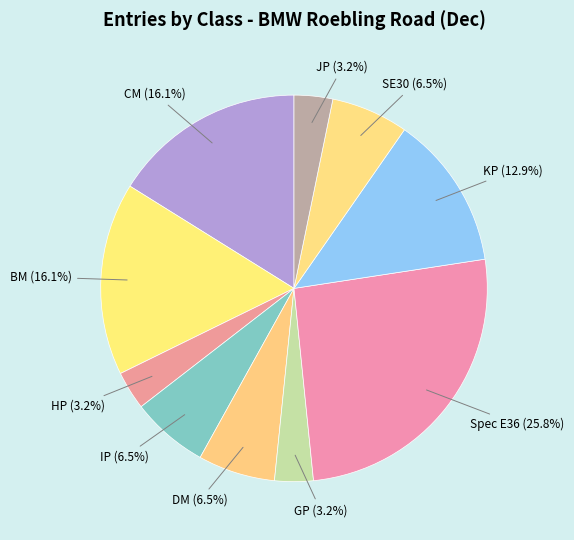

What percentage is the CM slice, to the nearest percent?

16%